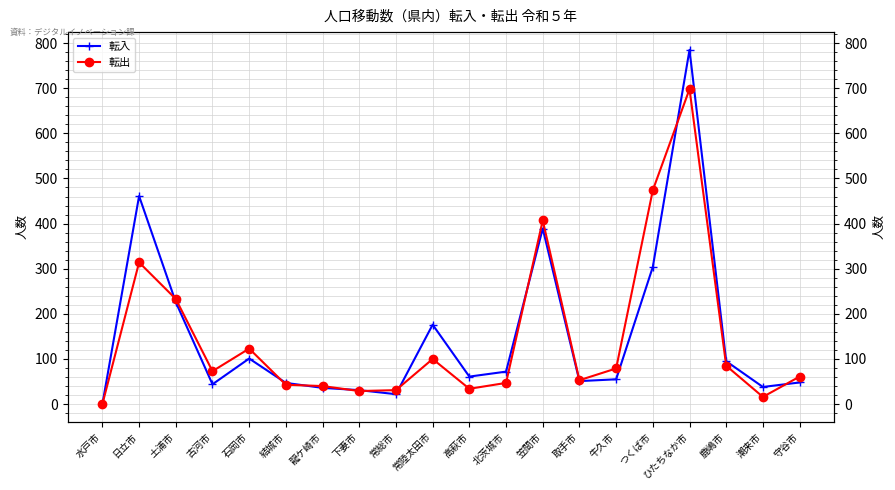

Is this an area chart (filled region under the line)?

No